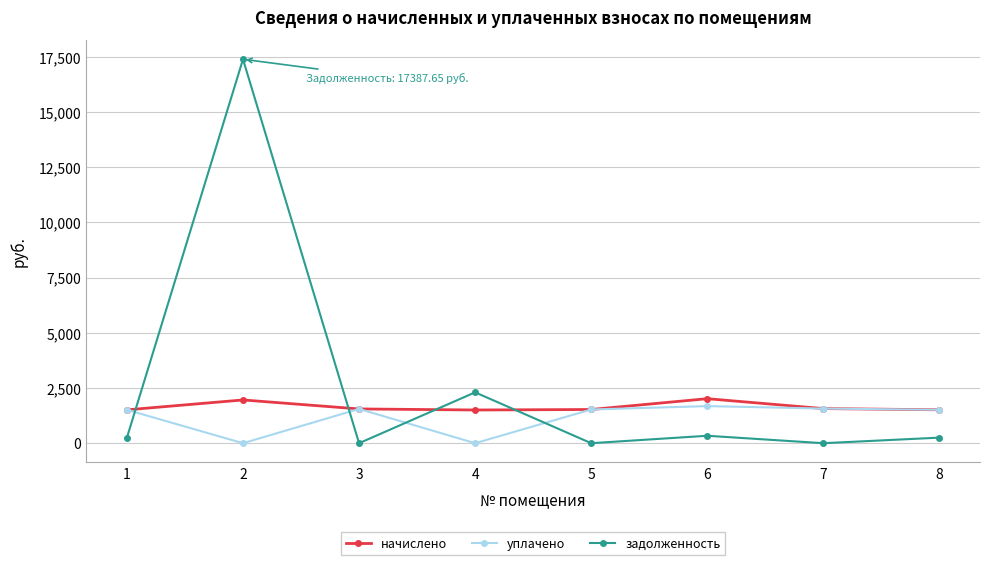

Is this an area chart (filled region under the line)?

No